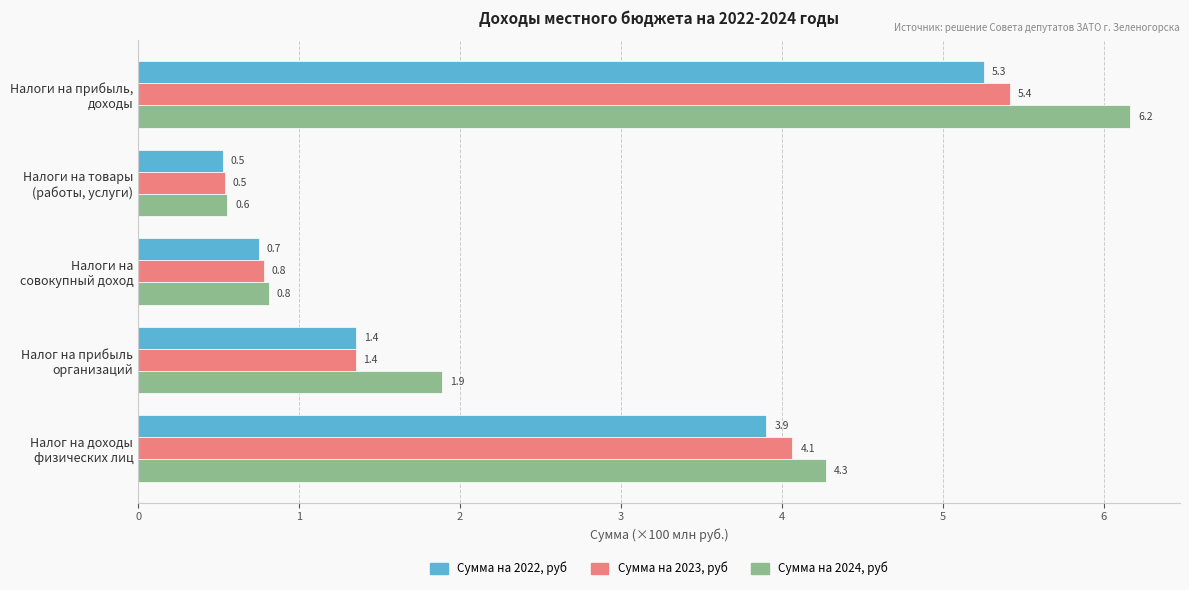

At which label does Сумма на 2024, руб reach its minimum?

Налоги на товары
(работы, услуги)